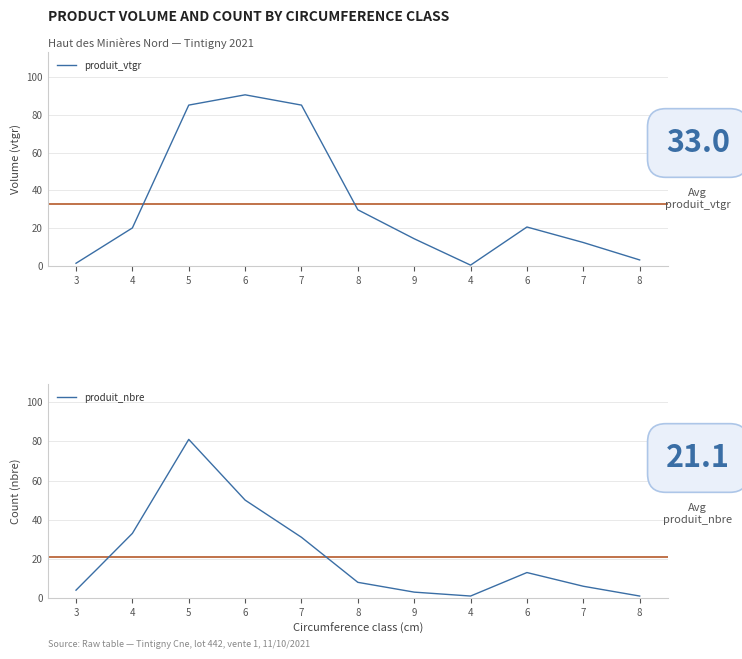

What is the average value of the produit_nbre series?

21